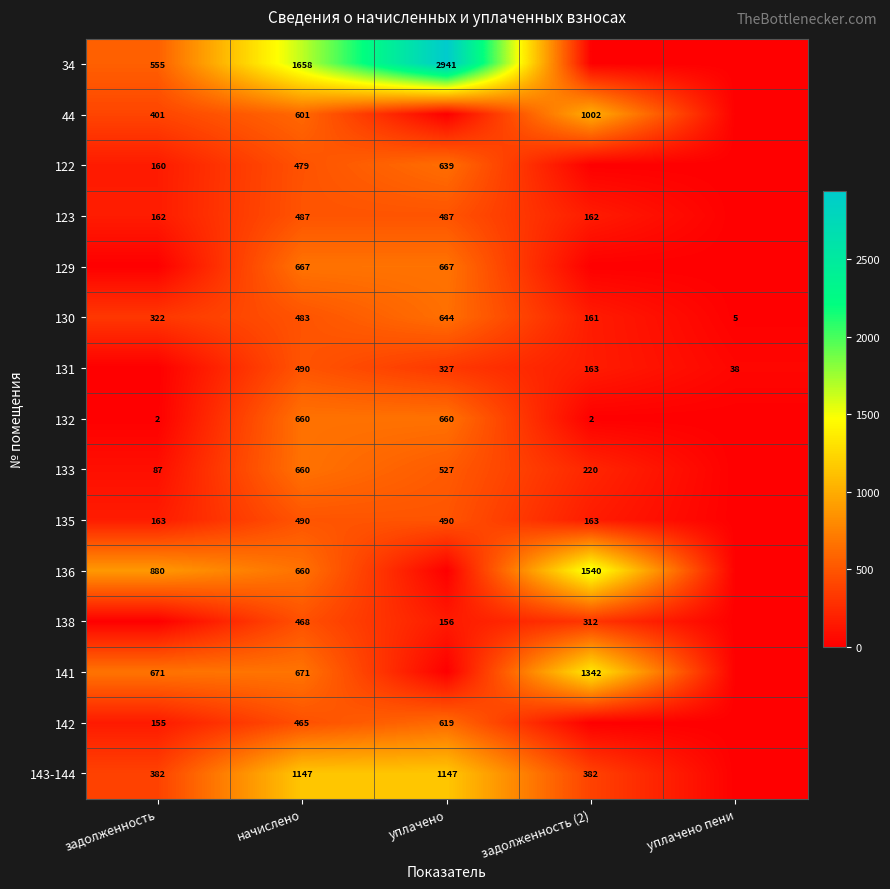

What is the total value across all series at начислено?

10086